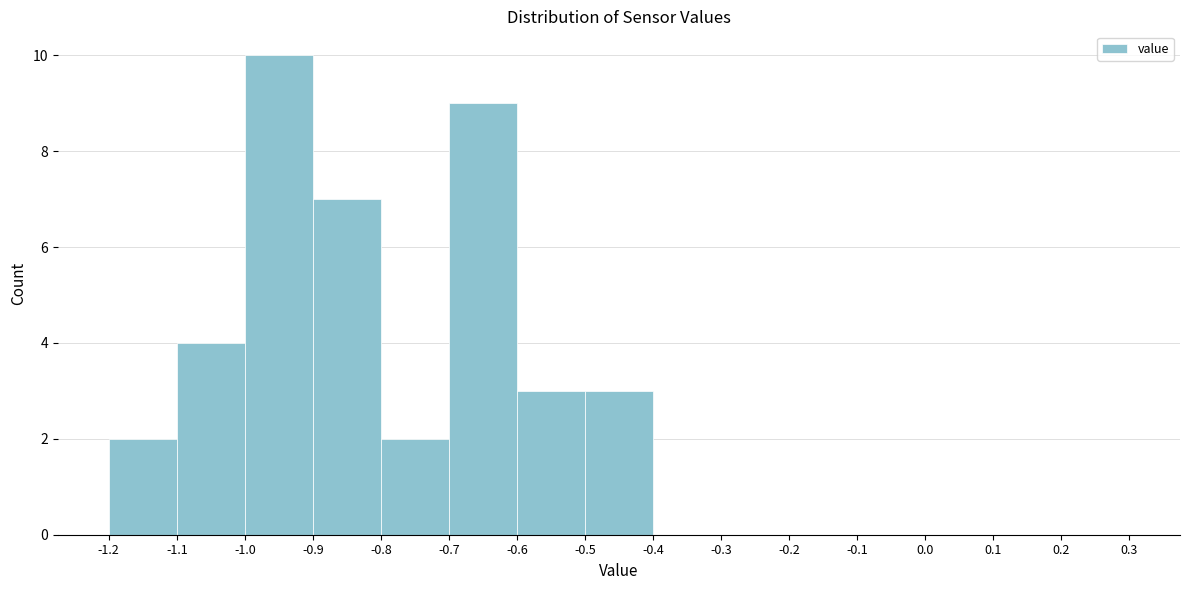

Over which range of the x-axis is the bar tallest?

-1.0 to -0.9